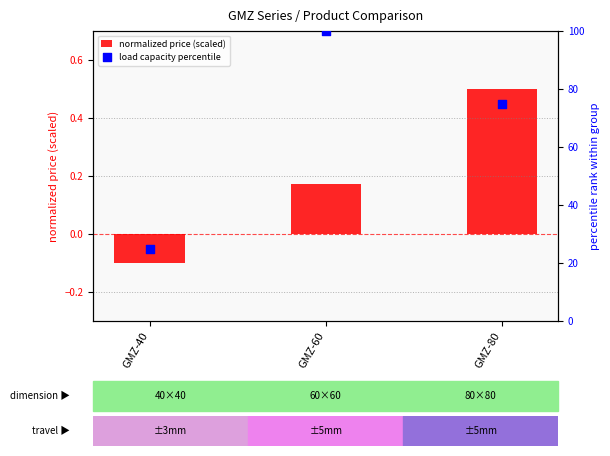

Which series has the widest spread of Y values?

load capacity percentile